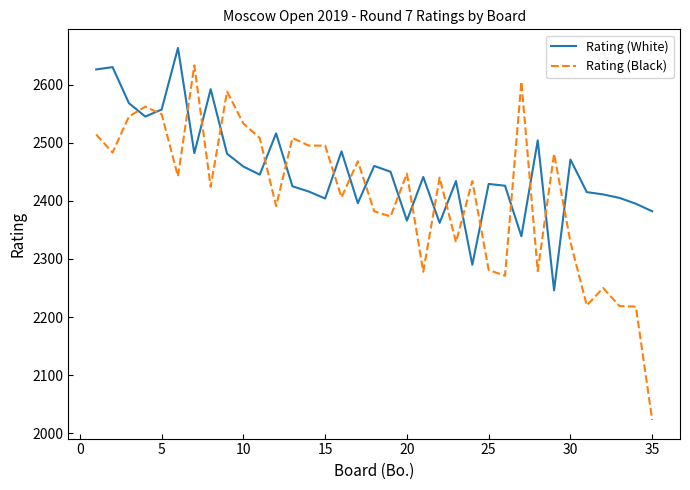

Which series has the largest total across all categories?

Rating (White)